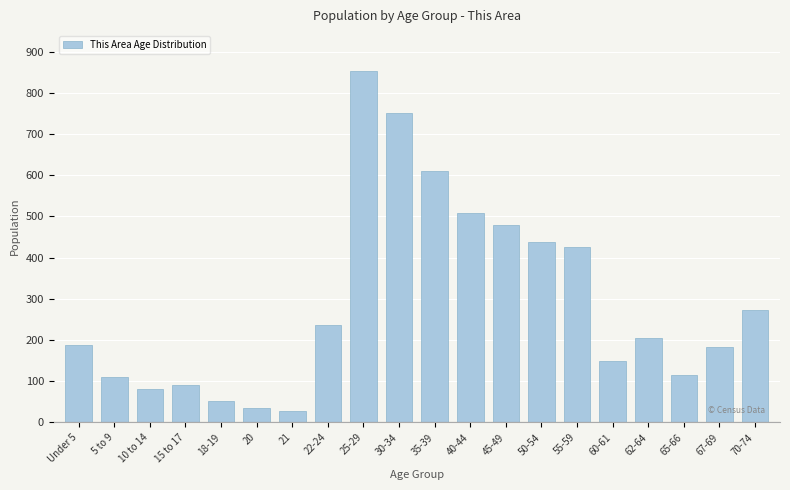

Reading left to right, list all the values displayed in this chart.

Under 5=187	5 to 9=110	10 to 14=81	15 to 17=91	18-19=52	20=34	21=28	22-24=237	25-29=853	30-34=751	35-39=610	40-44=509	45-49=480	50-54=439	55-59=425	60-61=150	62-64=205	65-66=114	67-69=182	70-74=272